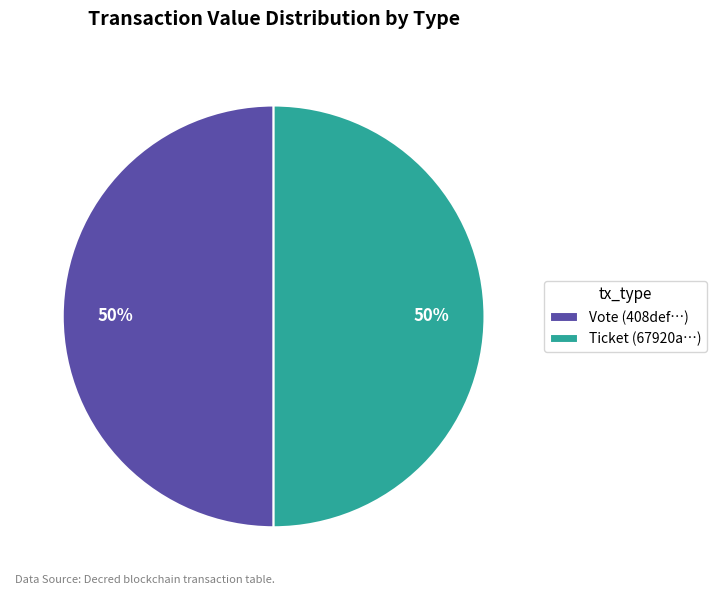

To the nearest percent, what is the difference between the largest and smallest slice percentages?

0%